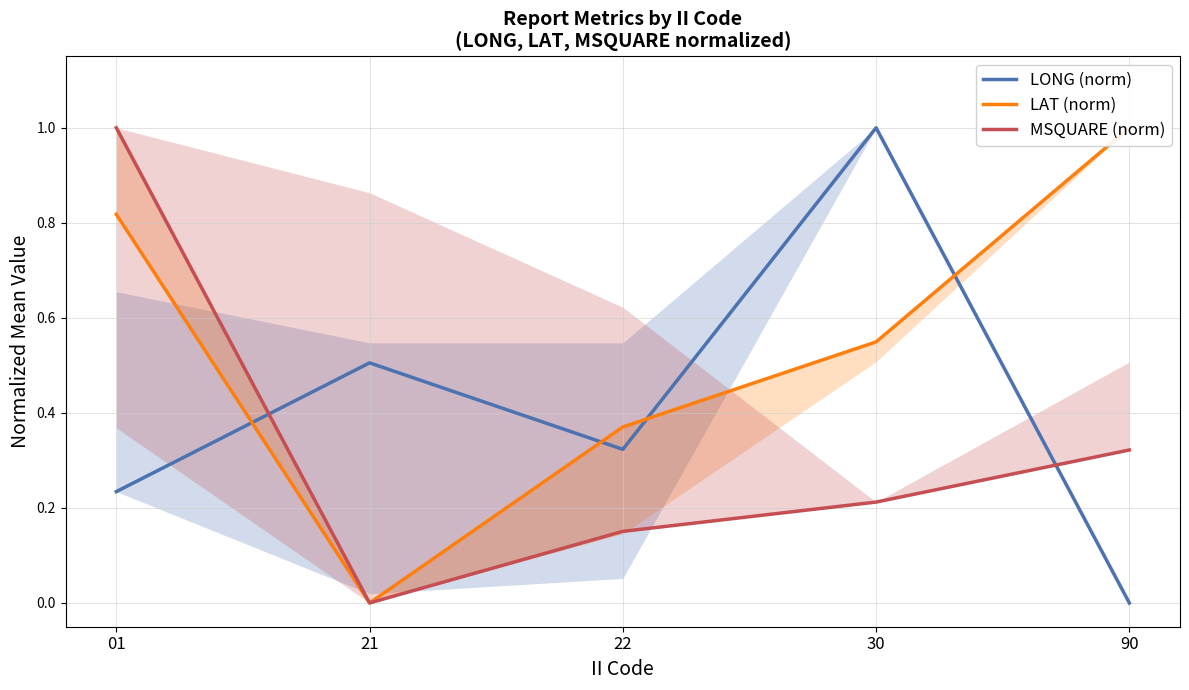

How many data points does each series have?

5